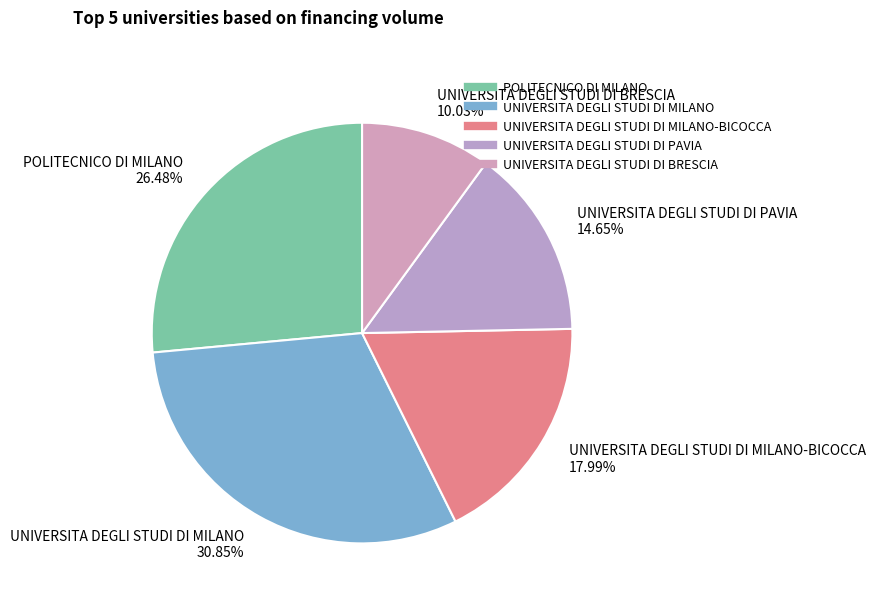

How many segments does this pie chart have?

5